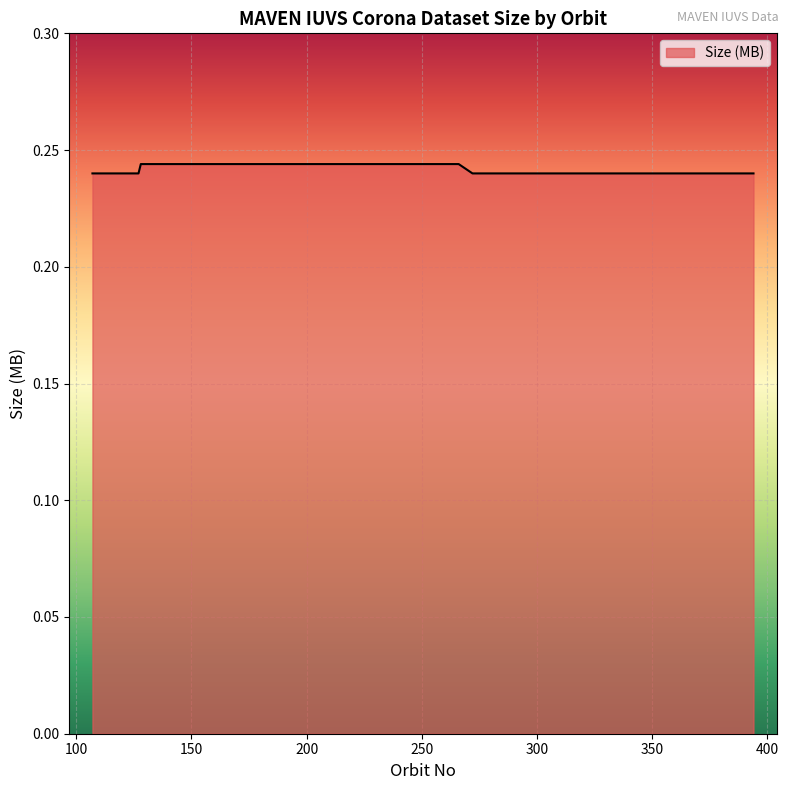

How many lines are shown in the chart?

1